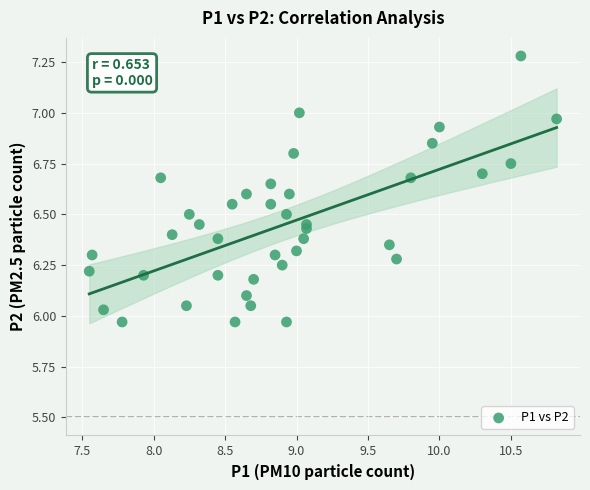

What is the range of Y values (max minus min)?

1.3